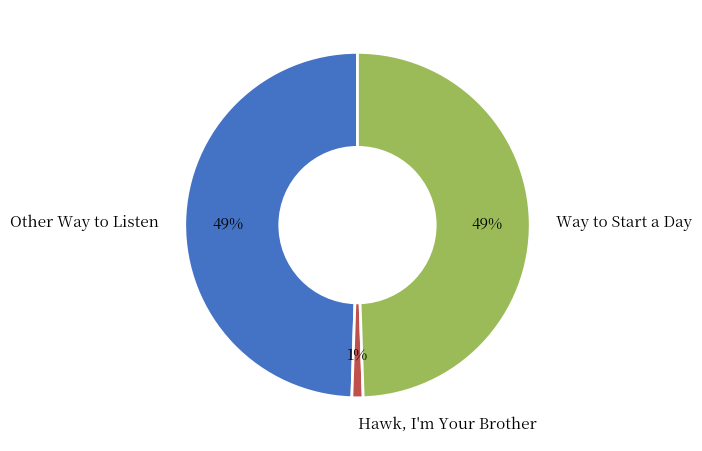

To the nearest percent, what is the difference between the Hawk, I'm Your Brother and Way to Start a Day slice percentages?

48%